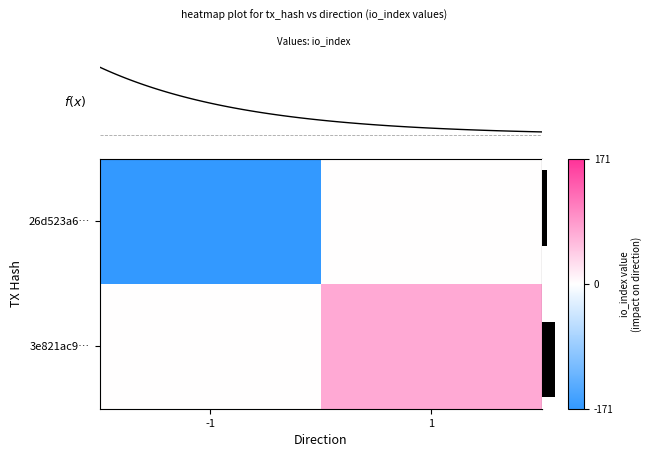

Is it true that 26d523a6… equals 0.0 at 1?

True